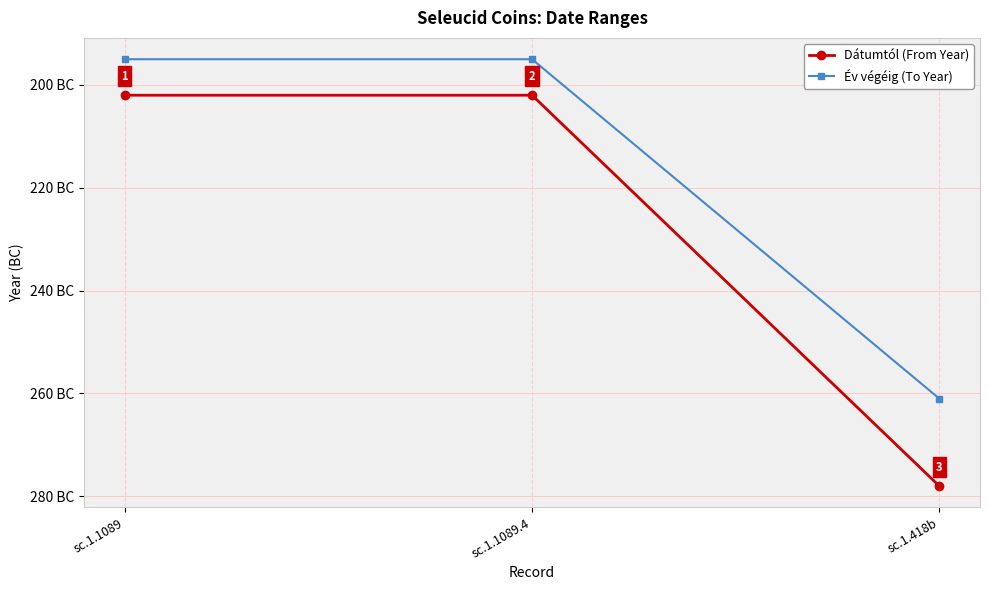

What position from the left is sc.1.418b?

3